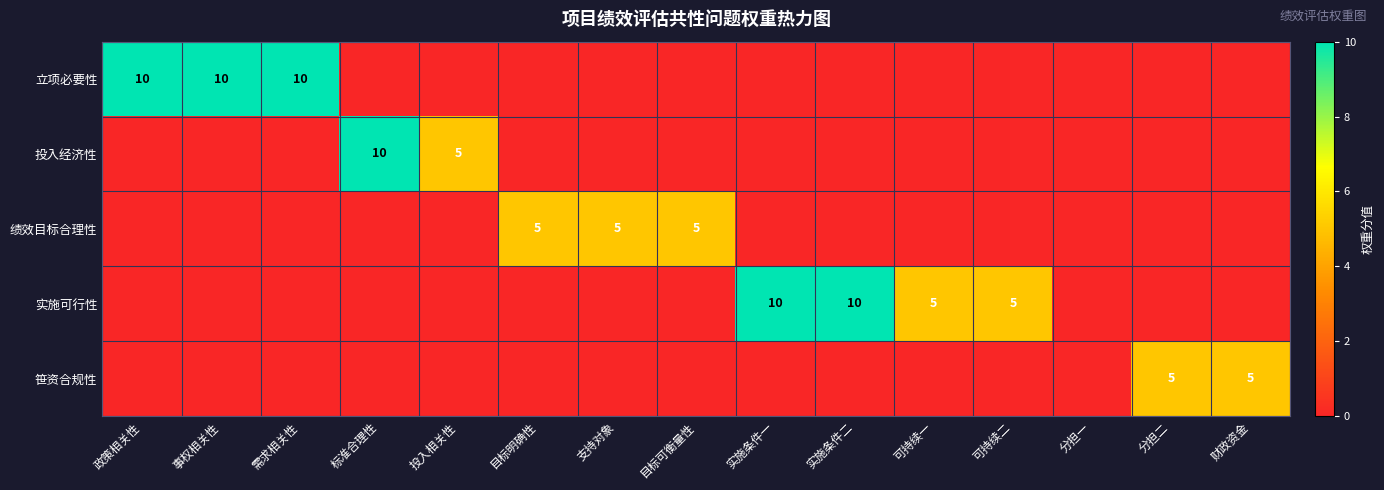

The 笹资合规性 series shows 5 at 财政资金. True or false?

True